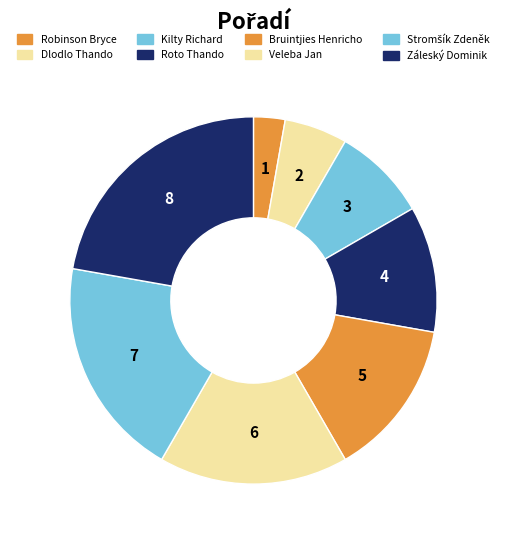

Rank the categories by value from lowest to highest.

Robinson Bryce, Dlodlo Thando, Kilty Richard, Roto Thando, Bruintjies Henricho, Veleba Jan, Stromšík Zdeněk, Záleský Dominik